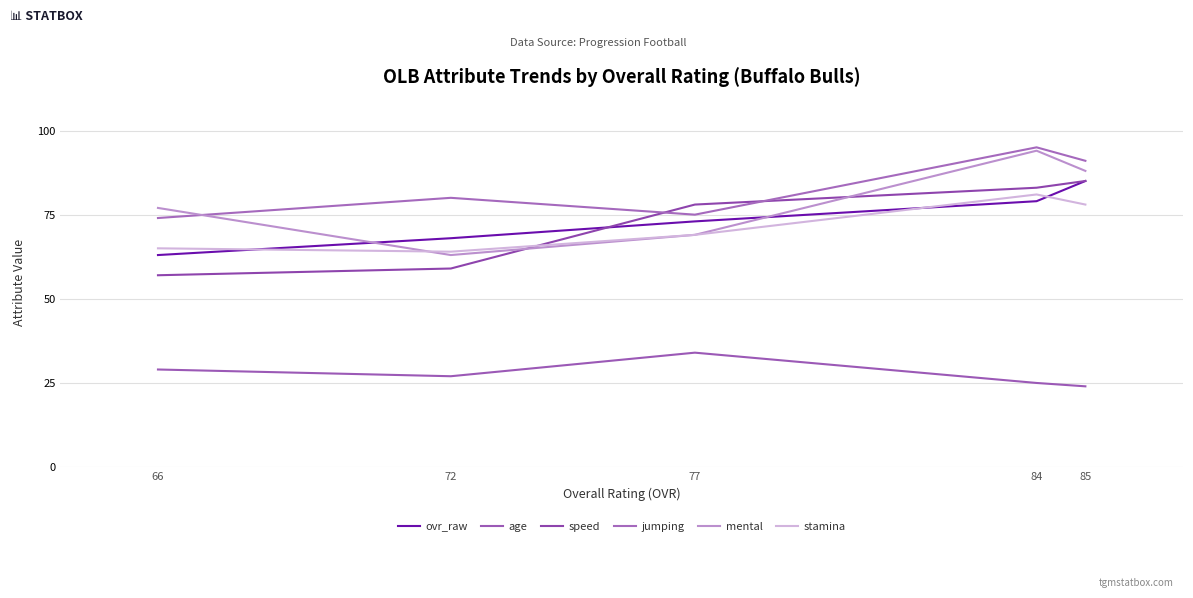

What is the spread (max minus min) of values at 77?

44